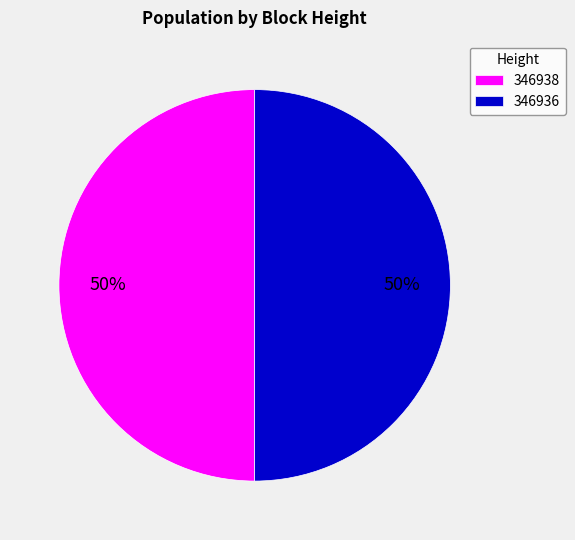

To the nearest percent, what is the combined percentage of 346938 and 346936?

100%